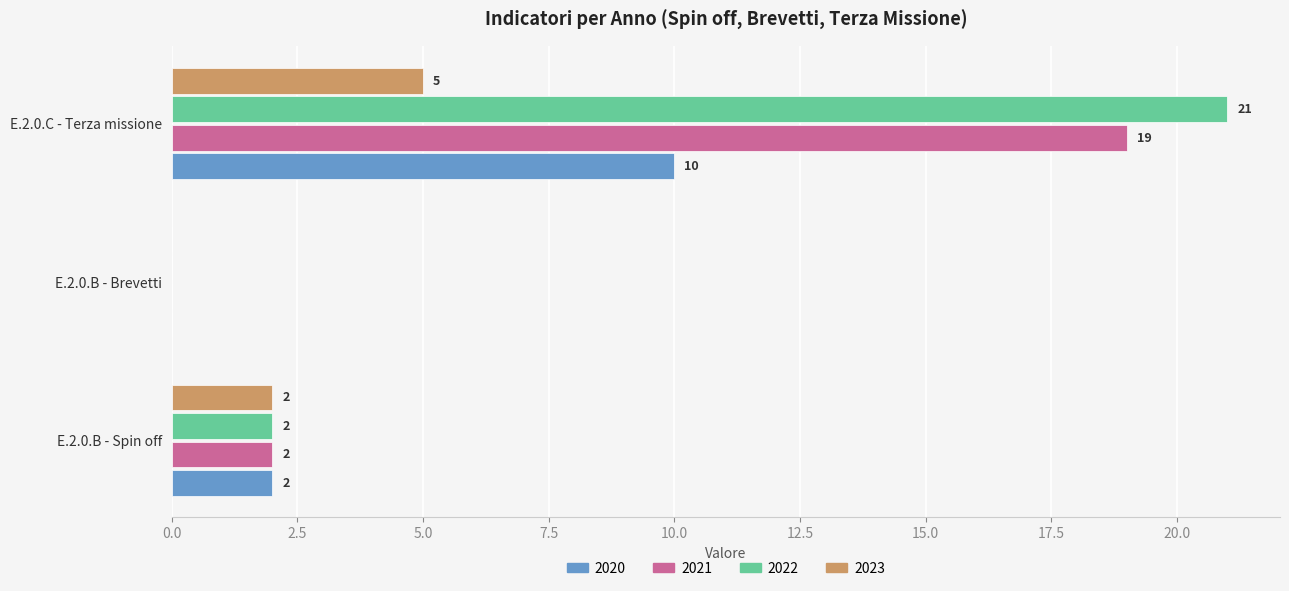

True or false: 2021 has a value of 0 at E.2.0.B - Brevetti.

True